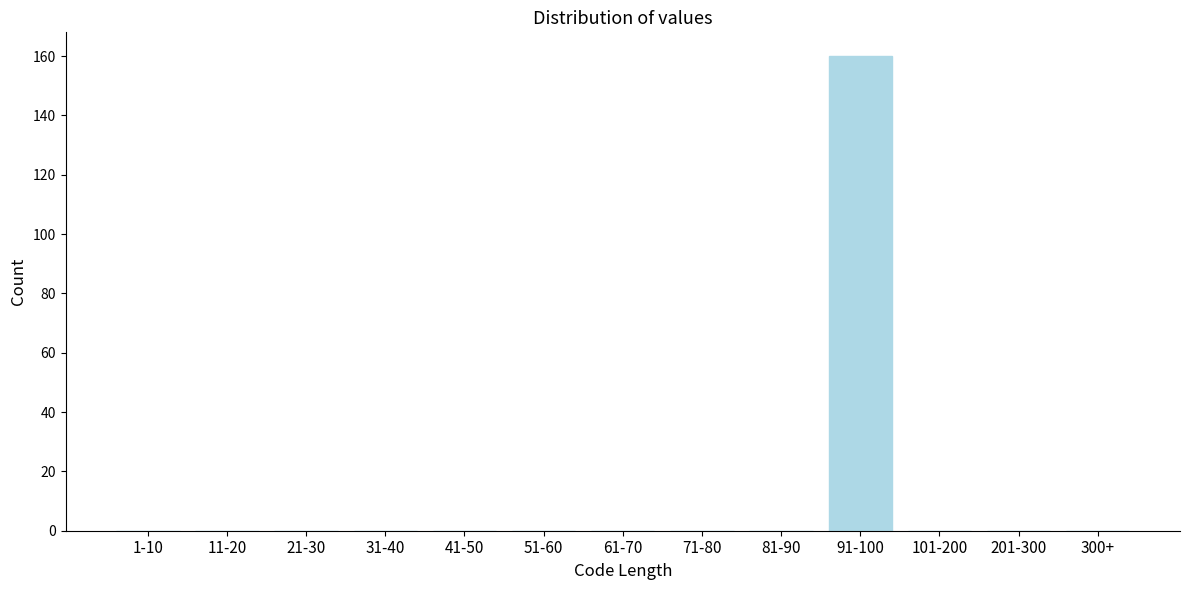

Reading right to left, what are all the values shown in this chart?

300+=0	201-300=0	101-200=0	91-100=160	81-90=0	71-80=0	61-70=0	51-60=0	41-50=0	31-40=0	21-30=0	11-20=0	1-10=0